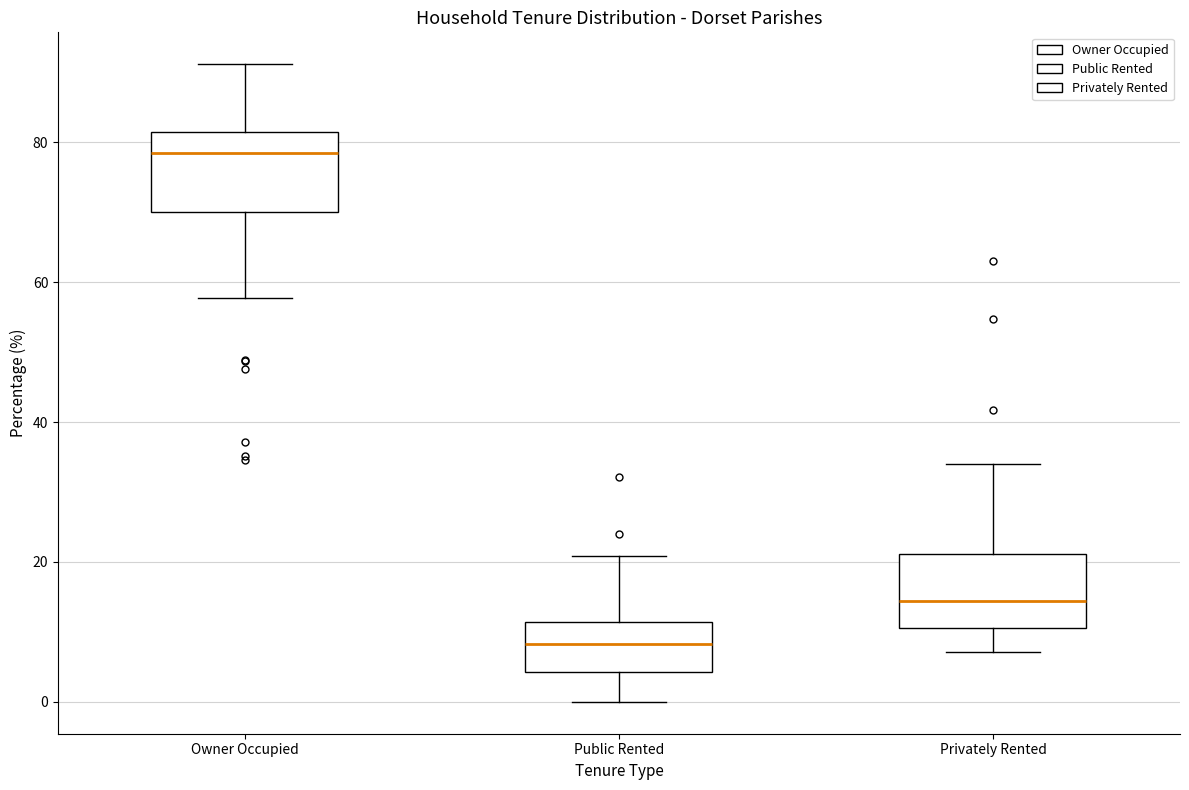

Reading left to right, read every box against the y-axis: the position of its median line, the range the box covers, and the ends of its whiskers. The values are not printed on the chart, so give them approximately, as read against the axis.

Owner Occupied: median 78, box 70 to 82, whiskers 58 to 92
Public Rented: median 8, box 4 to 12, whiskers 0 to 20
Privately Rented: median 14, box 10 to 22, whiskers 8 to 34